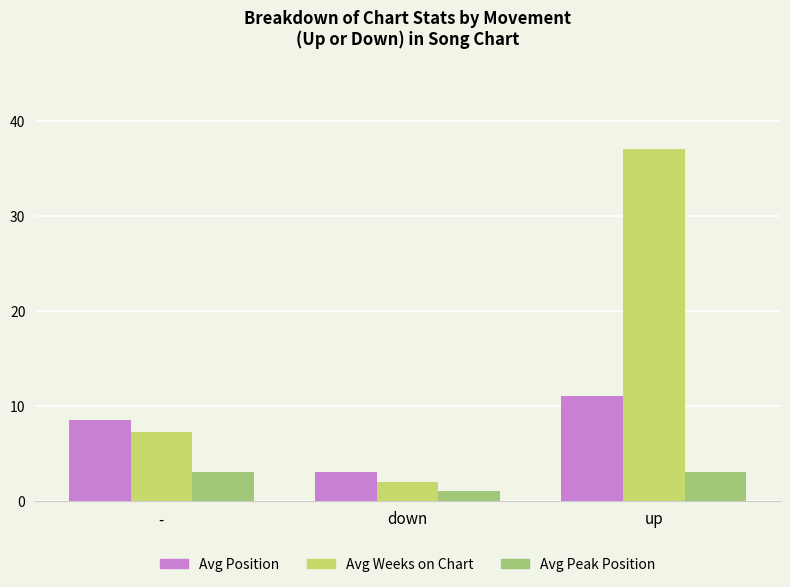

At up, list the series in order from smallest to largest.

Avg Peak Position, Avg Position, Avg Weeks on Chart